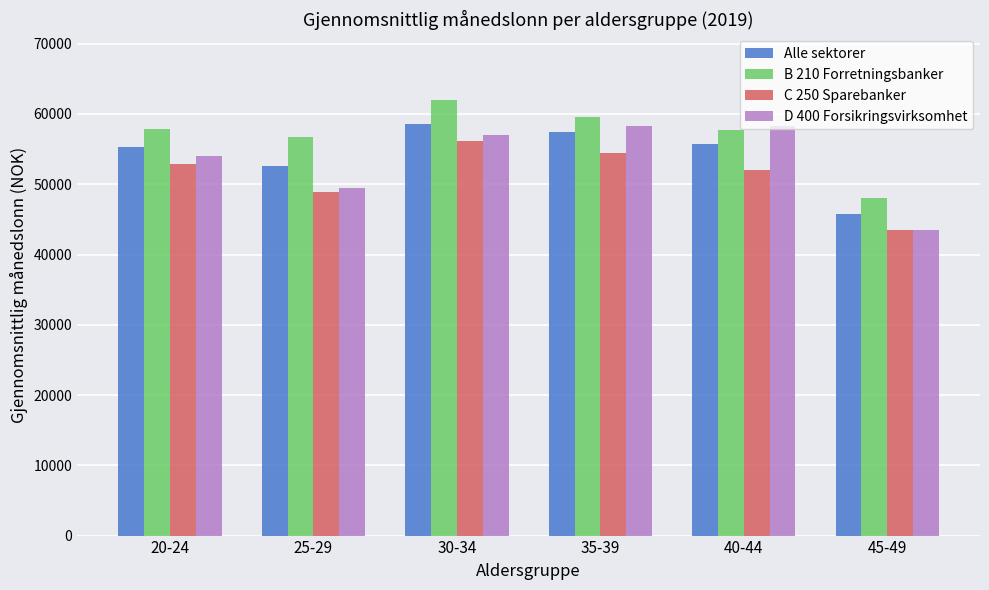

Rank the series at 30-34 from highest to lowest value.

B 210 Forretningsbanker, Alle sektorer, D 400 Forsikringsvirksomhet, C 250 Sparebanker